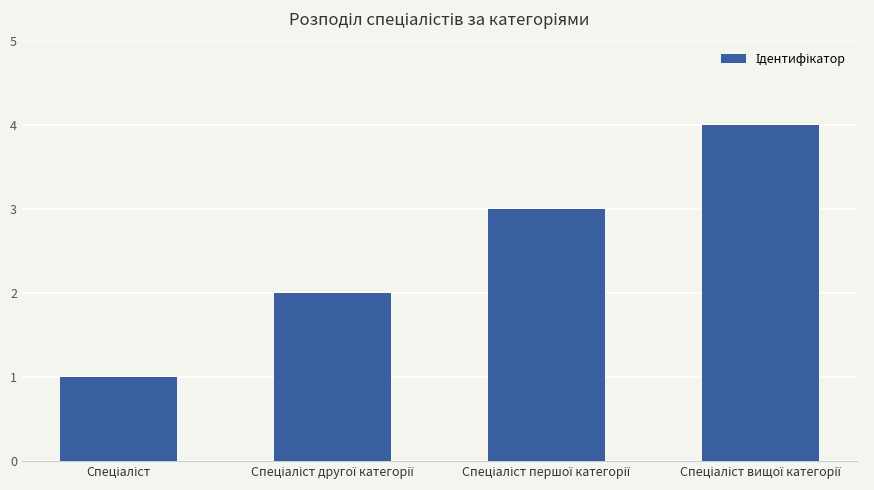

What is the sum of all values?

10